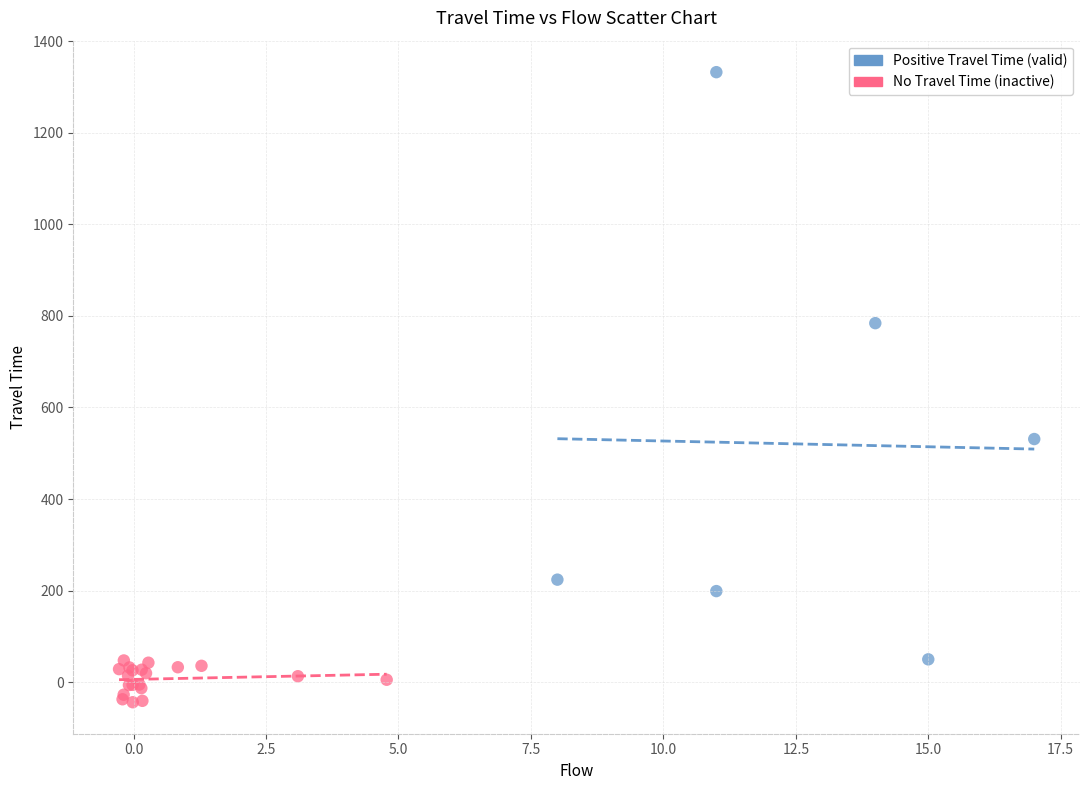

What are all the series names shown in the legend?

Positive Travel Time (valid), No Travel Time (inactive)